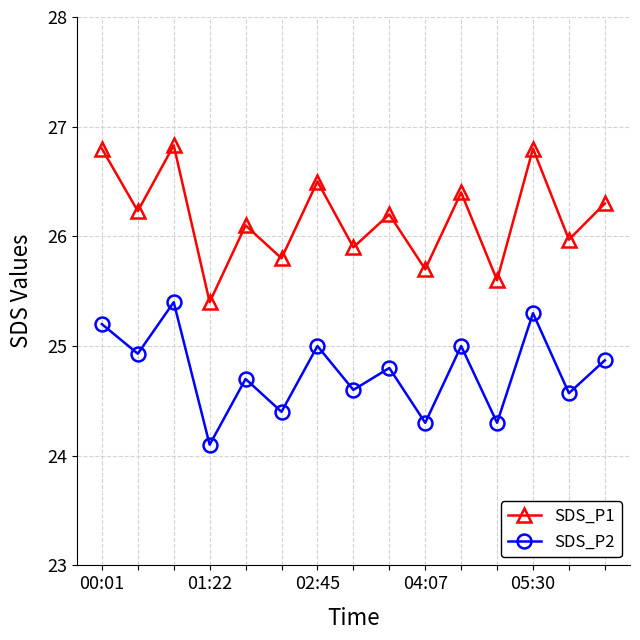

What is the greatest value displayed?

26.8